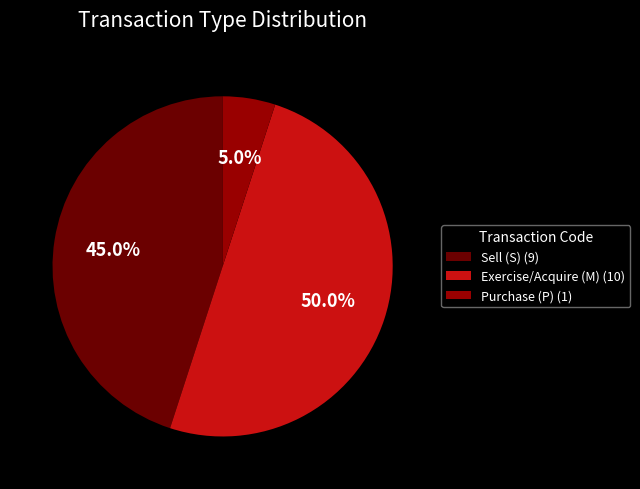

How many segments does this pie chart have?

3